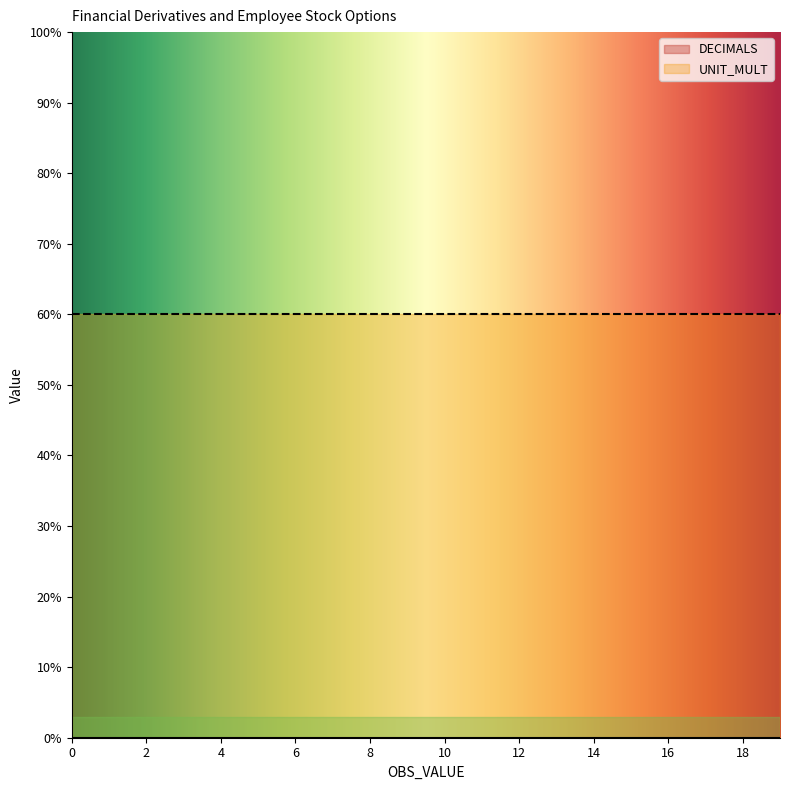

What is the sum of all UNIT_MULT values?

120